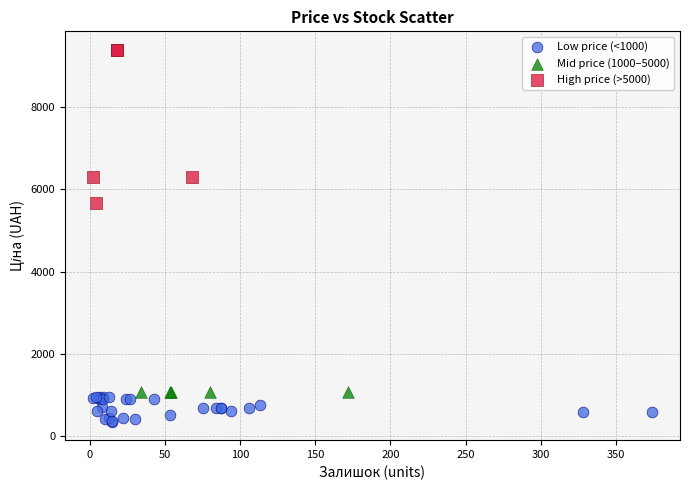

Which series contains the lowest Y value?

Low price (<1000)